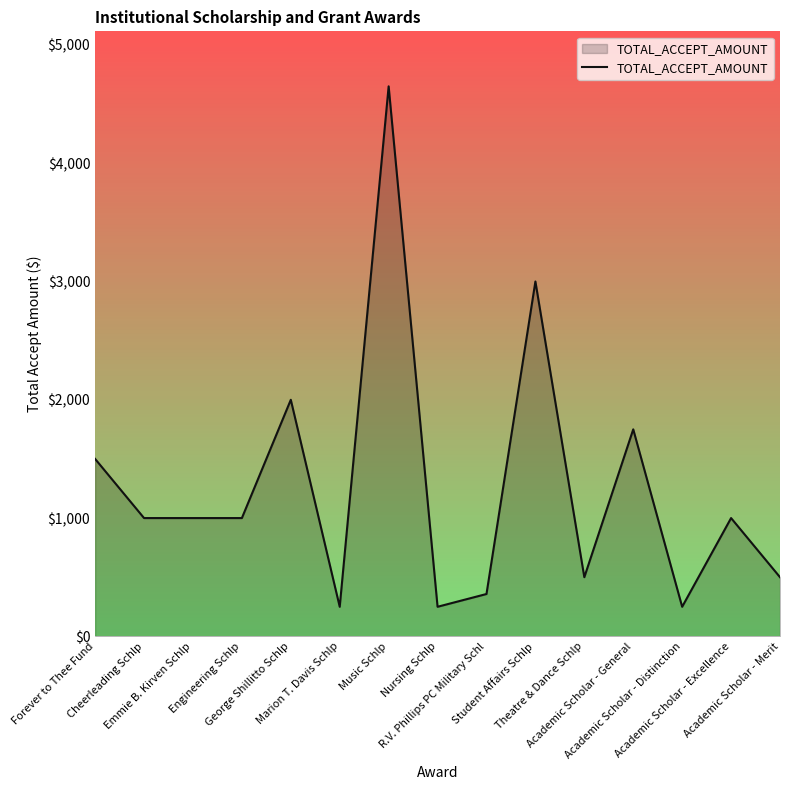

What is the difference between the maximum and minimum values?

4400